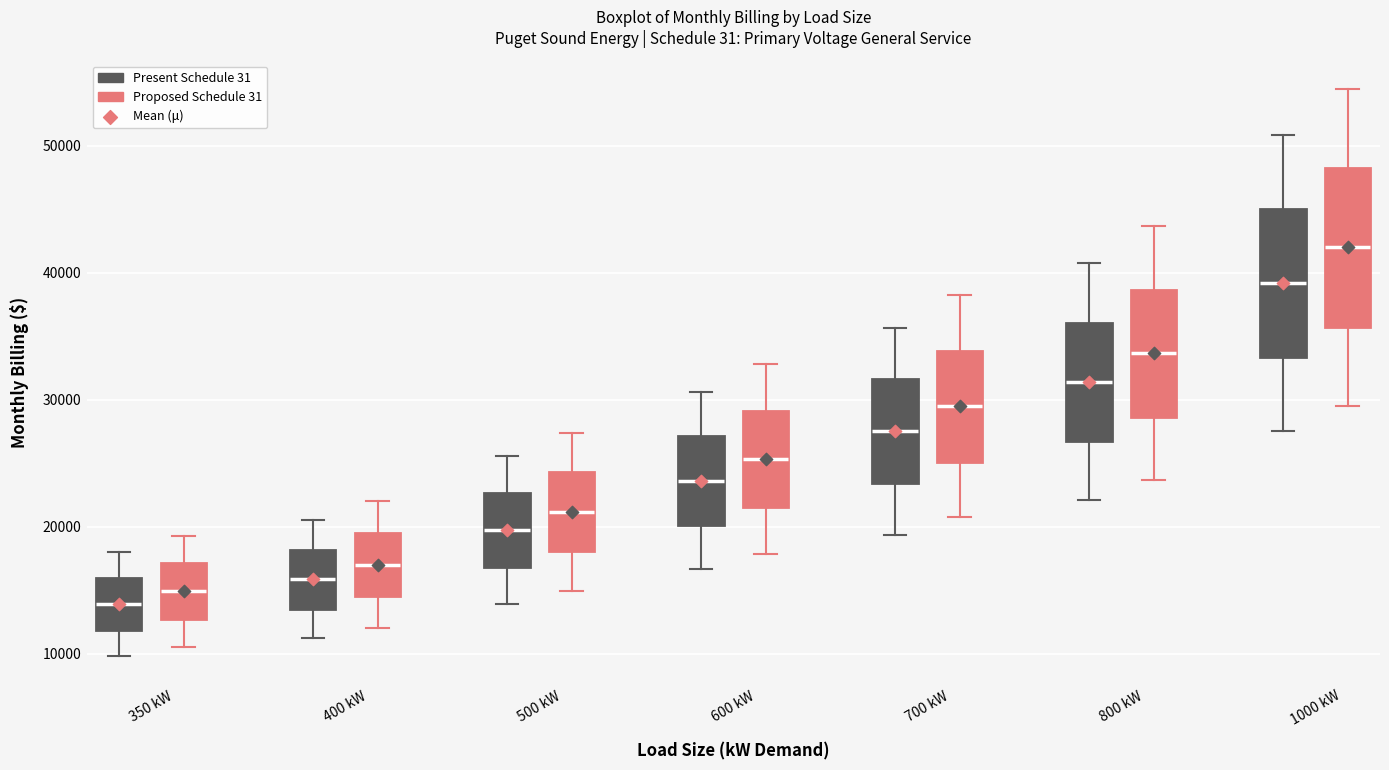

Where is the lower edge of the box for 500 kW (Proposed Schedule 31) on the y-axis? The values are not printed on the chart, so give them approximately, as read against the axis.

18000